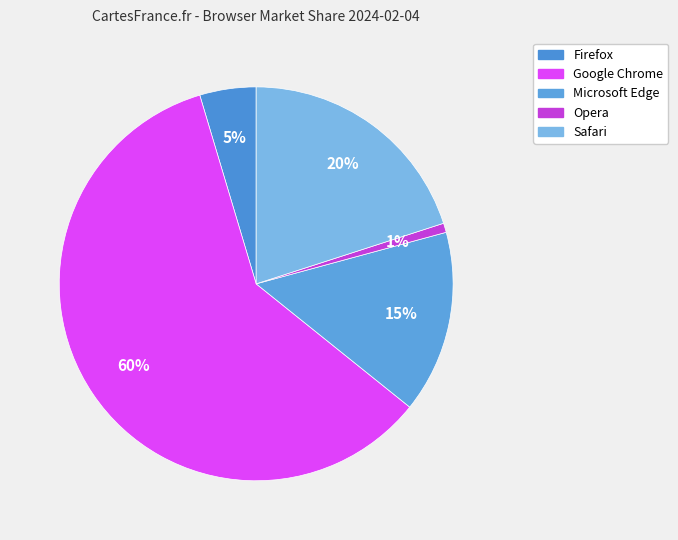

What is the smallest slice in the pie chart?

Opera